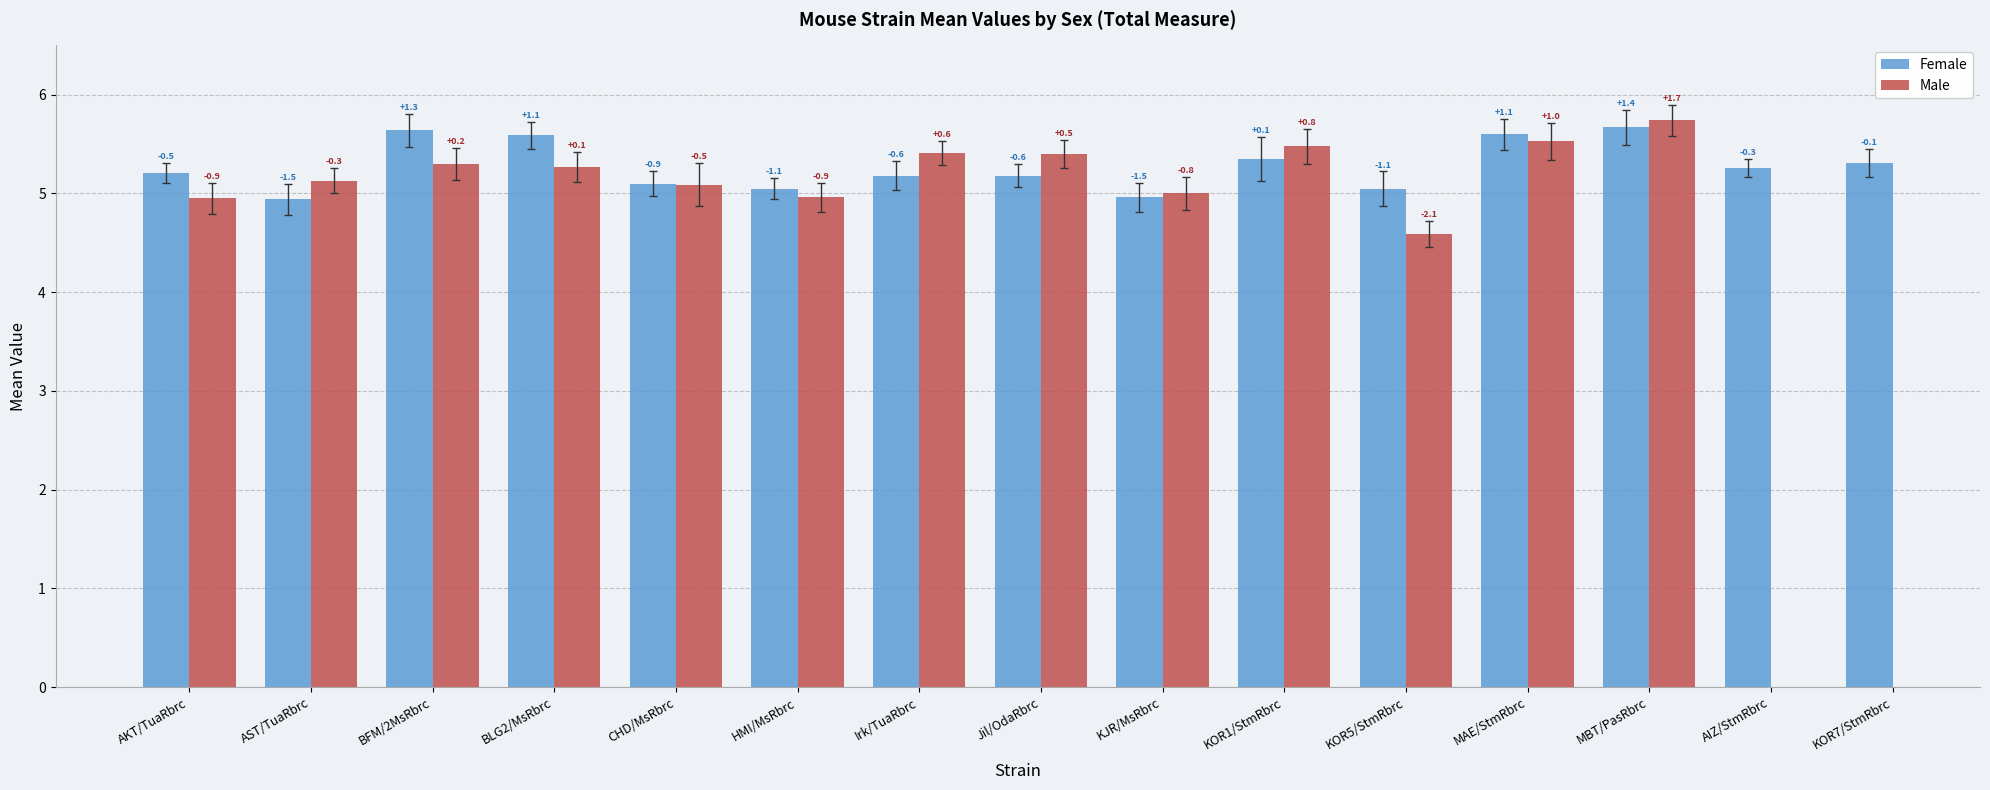

What is the spread (max minus min) of values at KOR5/StmRbrc?

0.5